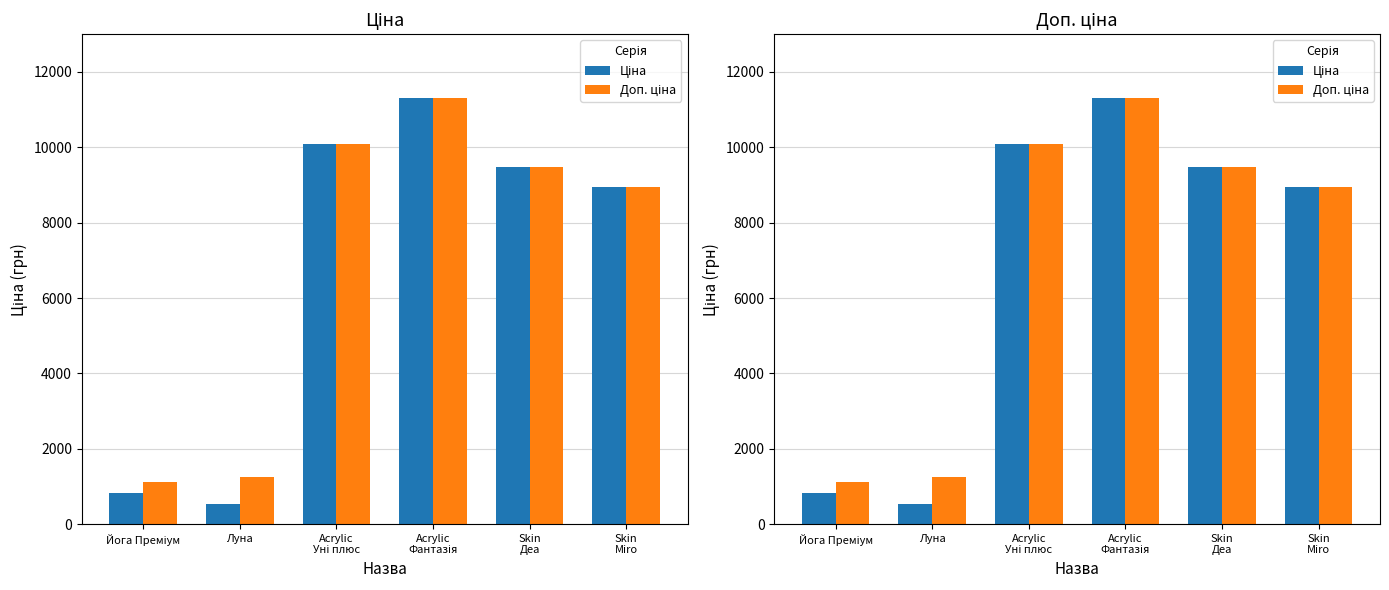

How many bars are there in total?

12